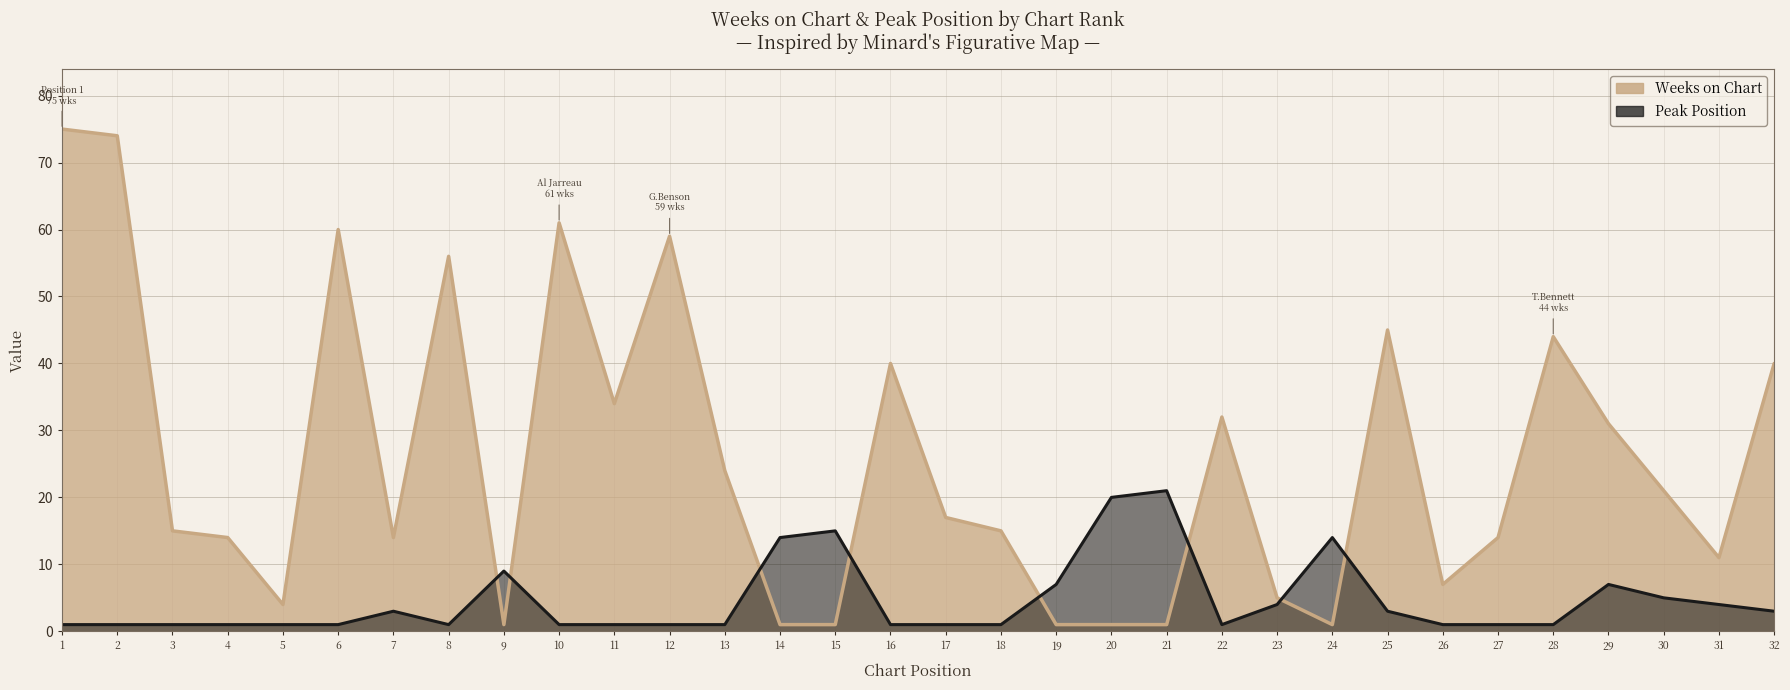

The Peak Position series shows 1 at 8. True or false?

True